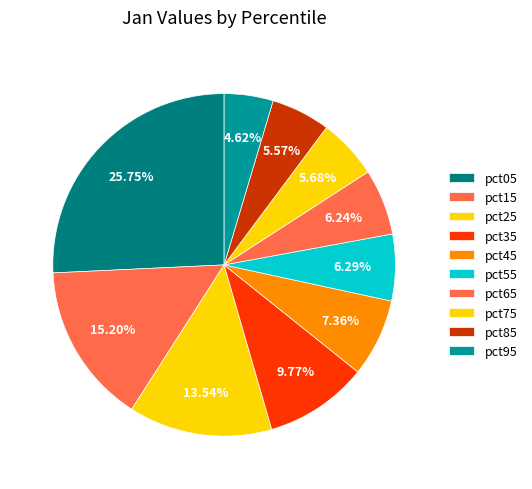

How many segments does this pie chart have?

10